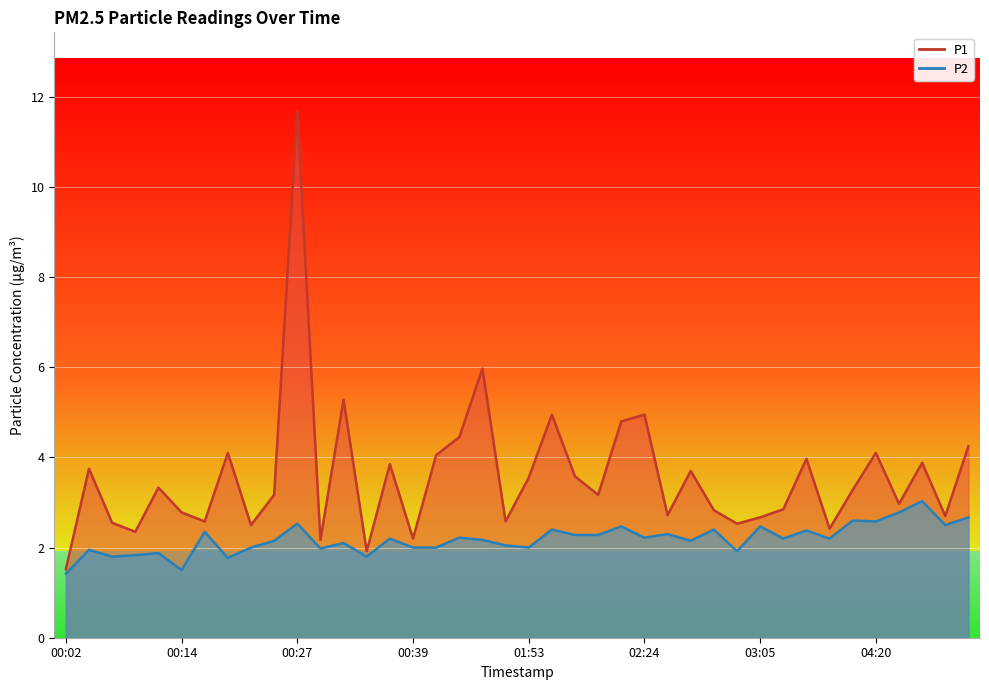

What are all the series names shown in the legend?

P1, P2